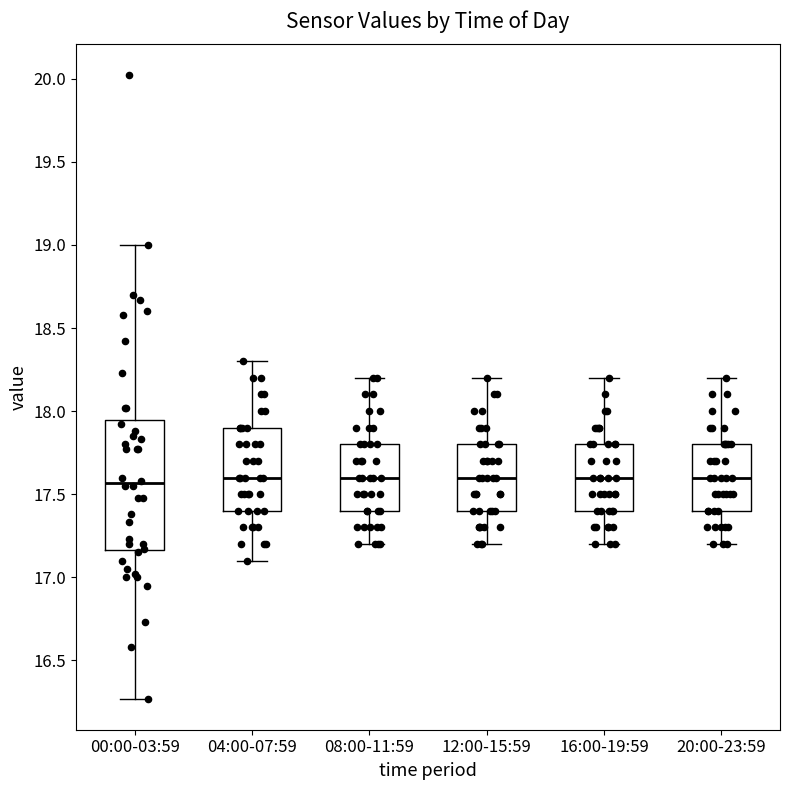

Which box is the tallest, from its lower edge to its upper edge?

00:00-03:59